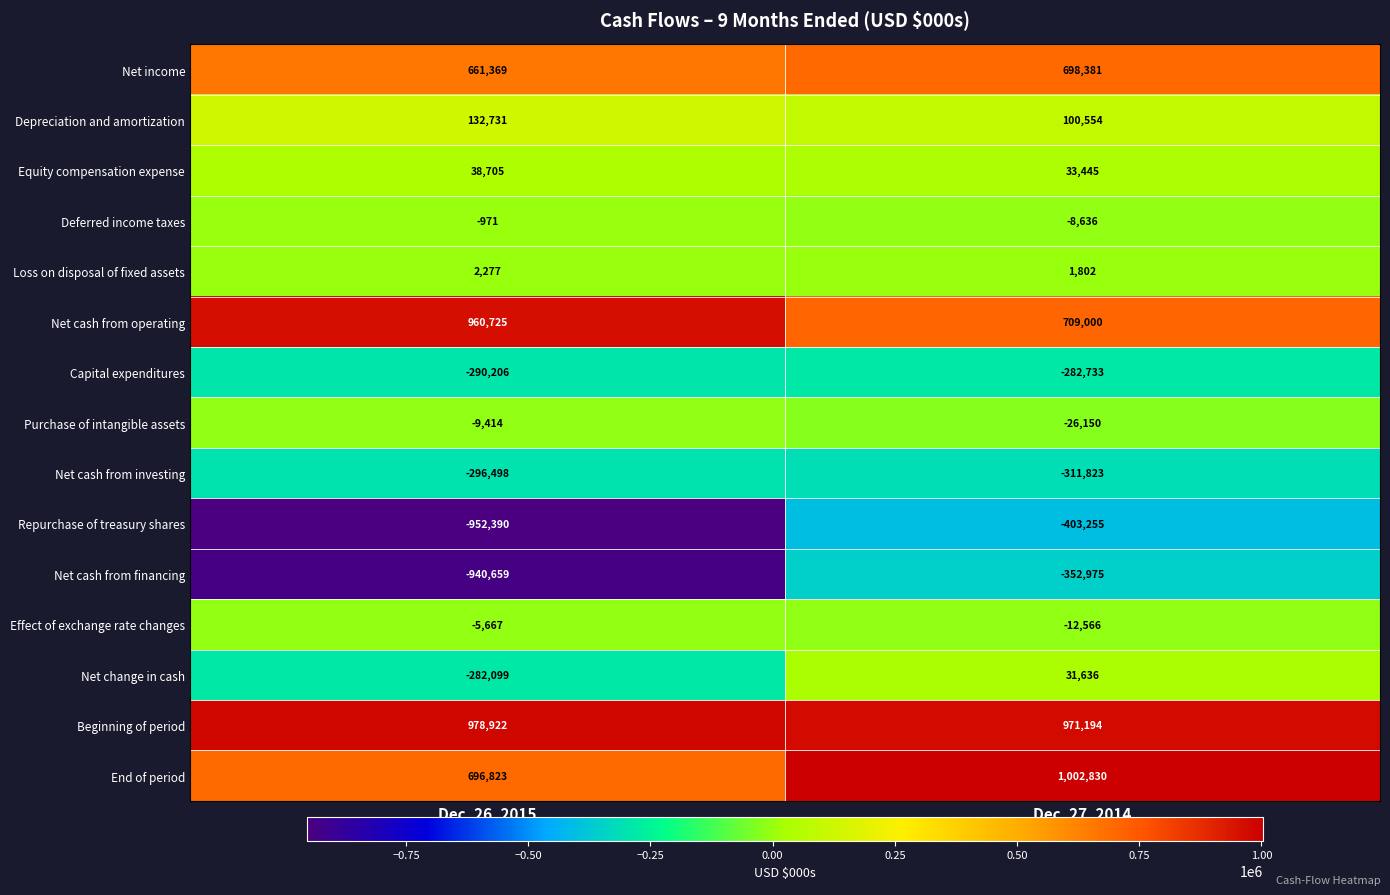

True or false: Depreciation and amortization has a value of 55966 at Dec. 26, 2015.

False